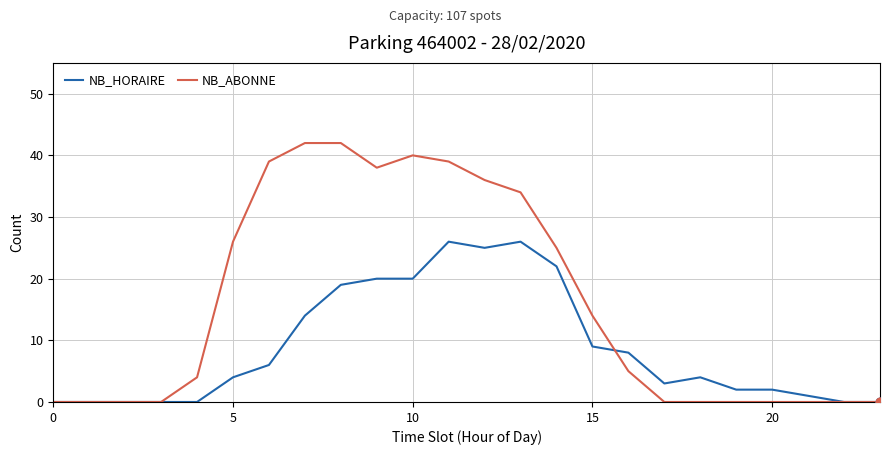

What are all the series names shown in the legend?

NB_HORAIRE, NB_ABONNE